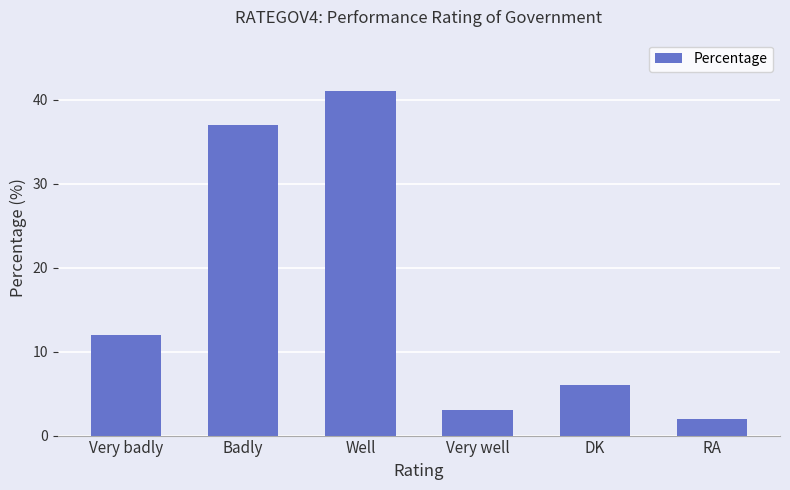

The chart shows a value of 73 at Well. True or false?

False